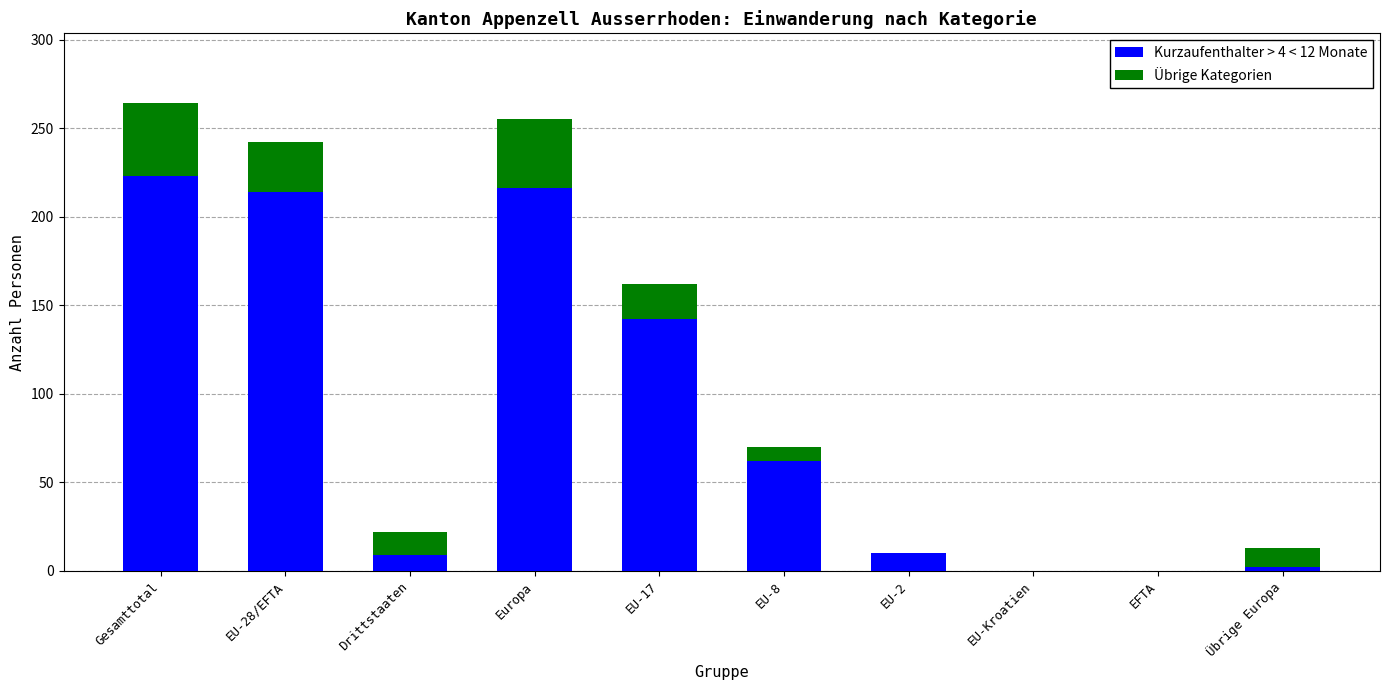

The value of Kurzaufenthalter > 4 < 12 Monate at EU-Kroatien is -92. True or false?

False